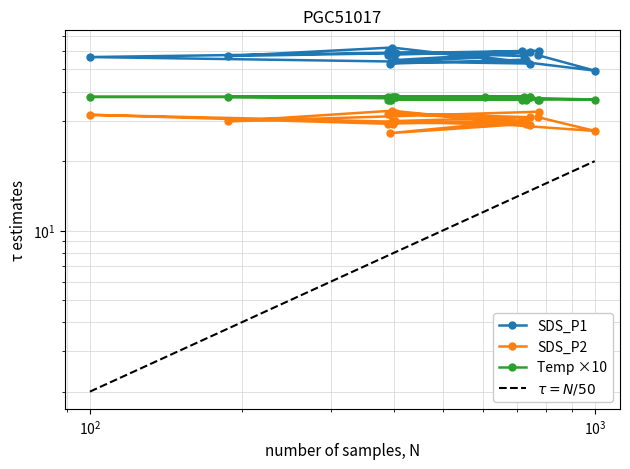

In SDS_P2, how many points are lower than both neighbors (excluding endpoints)?

7